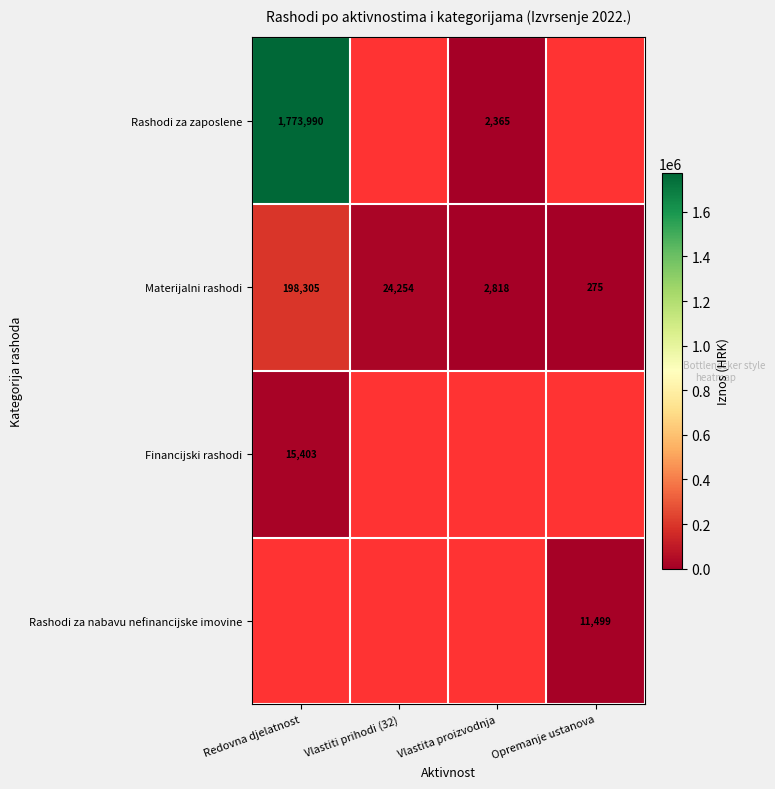

Is it true that Materijalni rashodi equals 24254 at Vlastiti prihodi (32)?

True